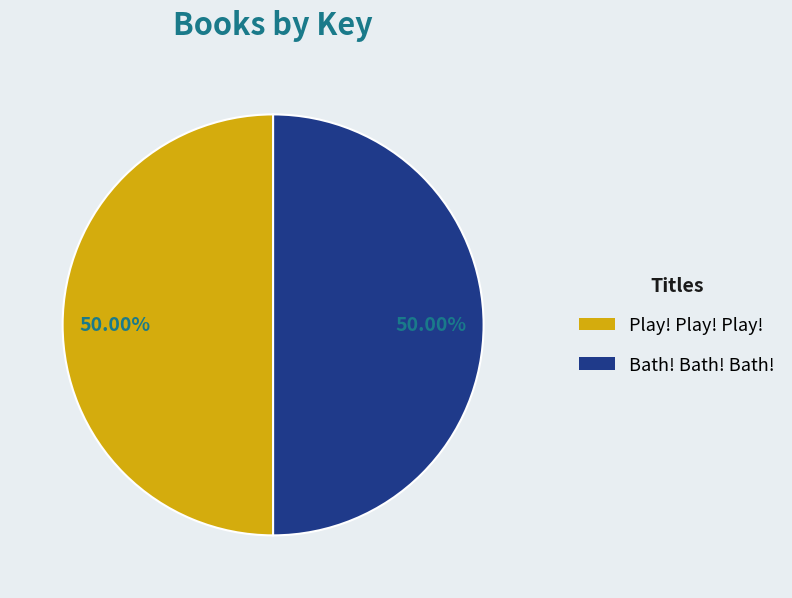

Is the sum of Bath! Bath! Bath! and Play! Play! Play! greater than half?

Yes